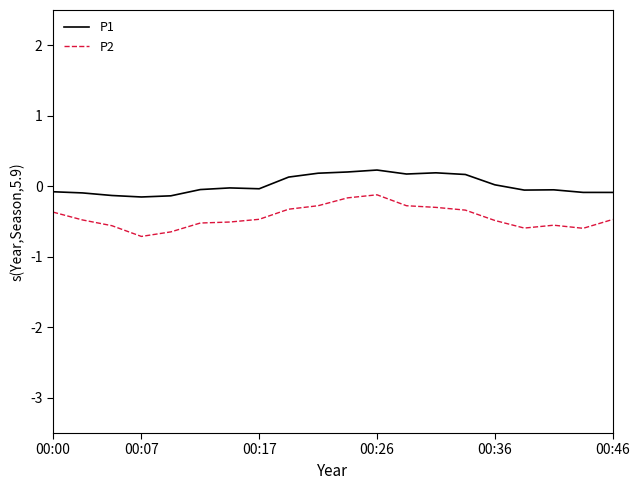

What is the difference between the maximum and minimum values in the P1 series?

0.4